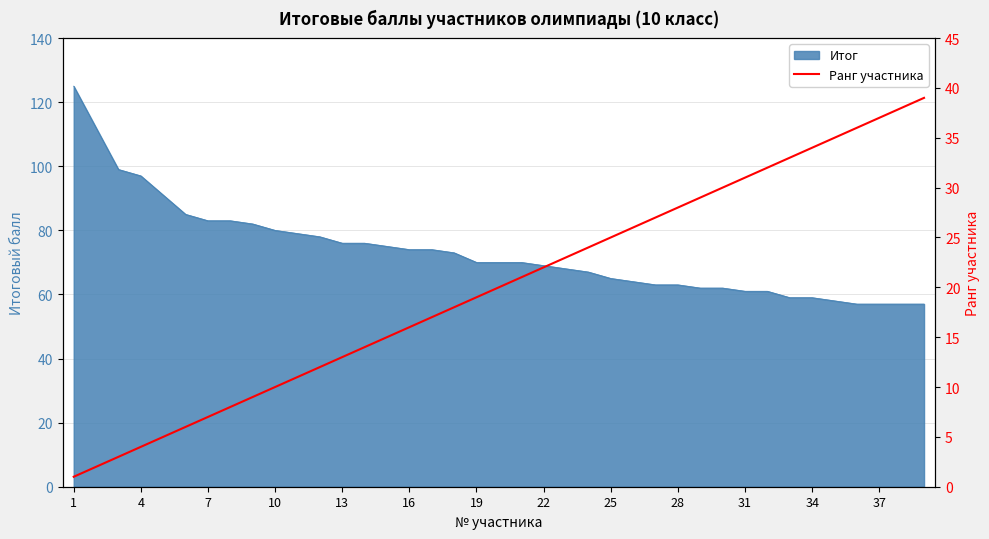

Does the chart have visible grid lines?

Yes